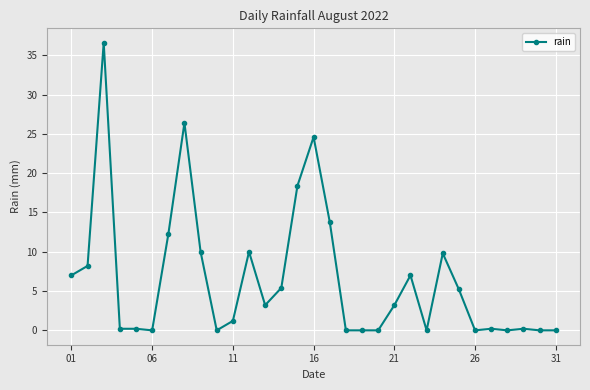

What is the maximum value shown in the chart?

36.6